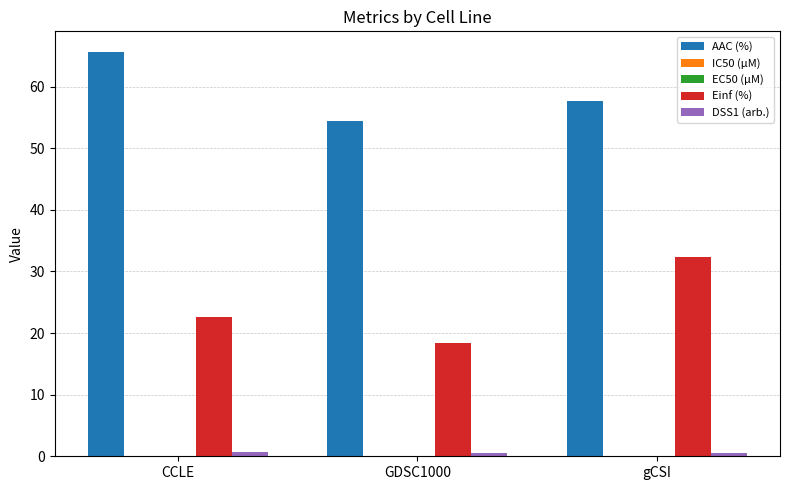

The value of Einf (%) at gCSI is 32.3. True or false?

True